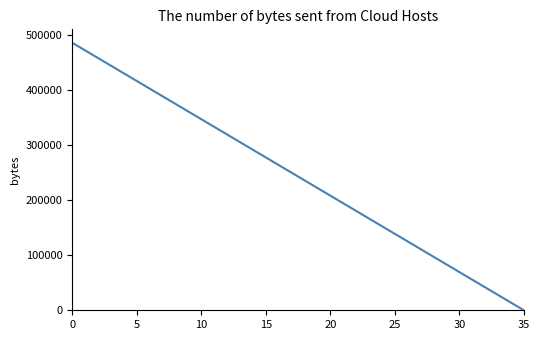

What is the greatest value displayed?

486111.1